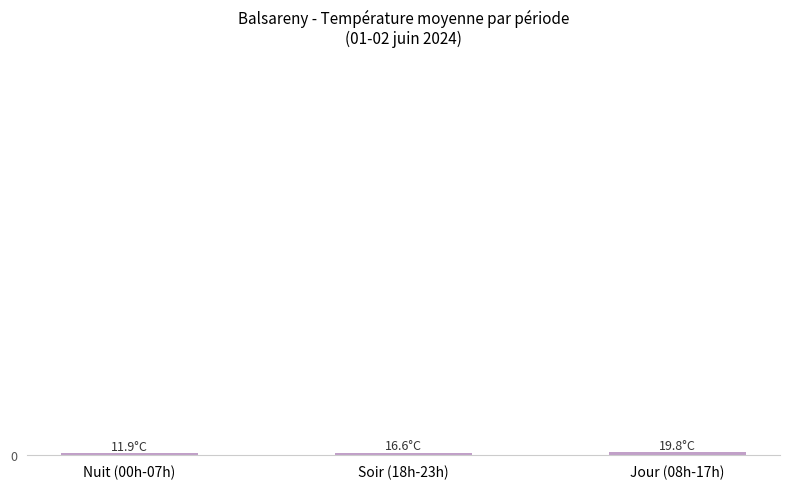

What is the label of the 3rd bar from the right?

Nuit (00h-07h)